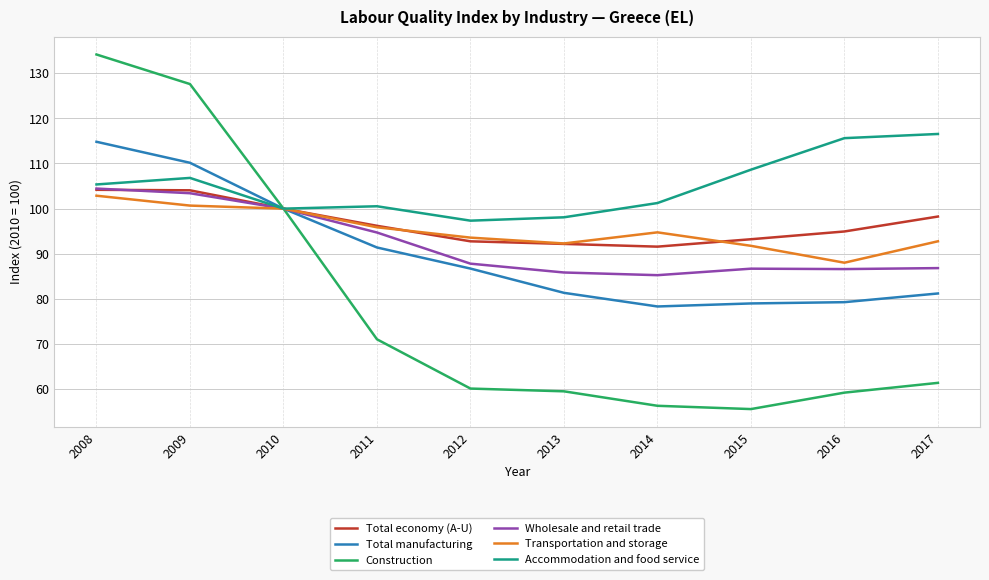

What is the minimum value for Wholesale and retail trade?

85.3